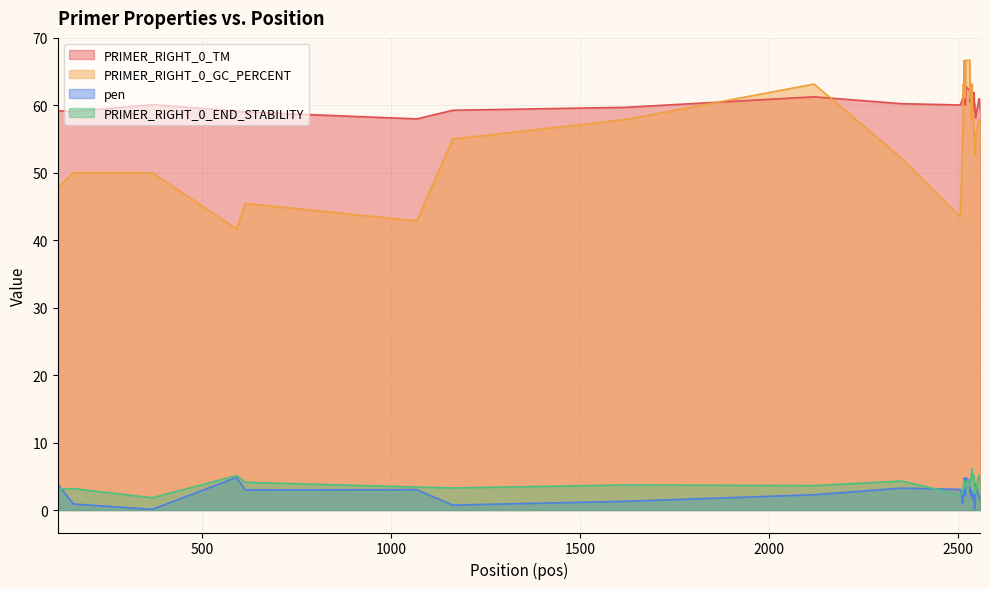

What is the total value across all series at 2531?

137.5